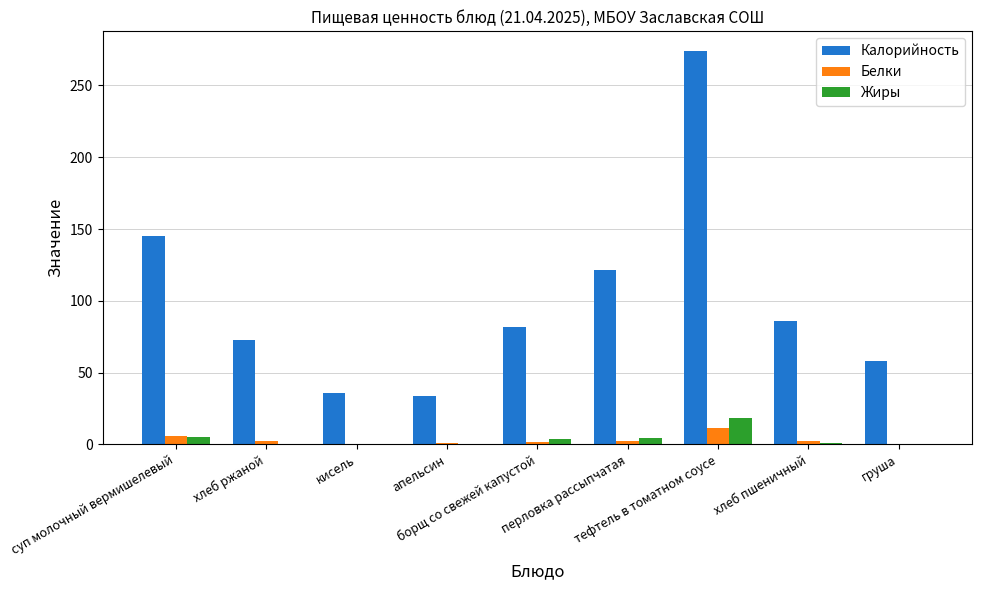

At which label is Калорийность closest to 154?

суп молочный вермишелевый